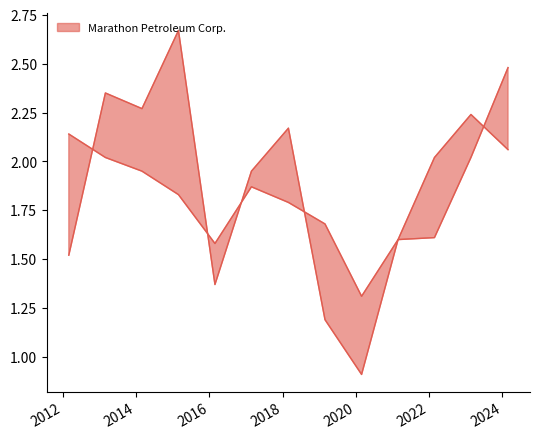

Which series has the largest total across all categories?

Marathon Petroleum Corp.